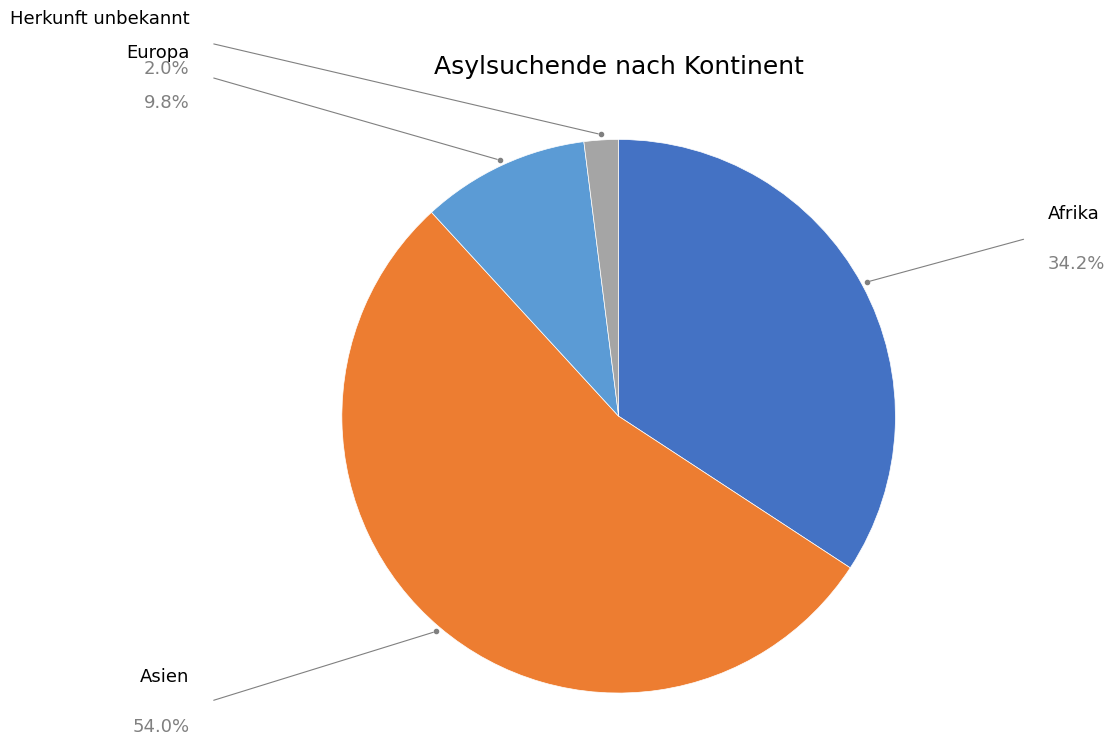

Rank the categories by value from lowest to highest.

Herkunft unbekannt, Europa, Afrika, Asien